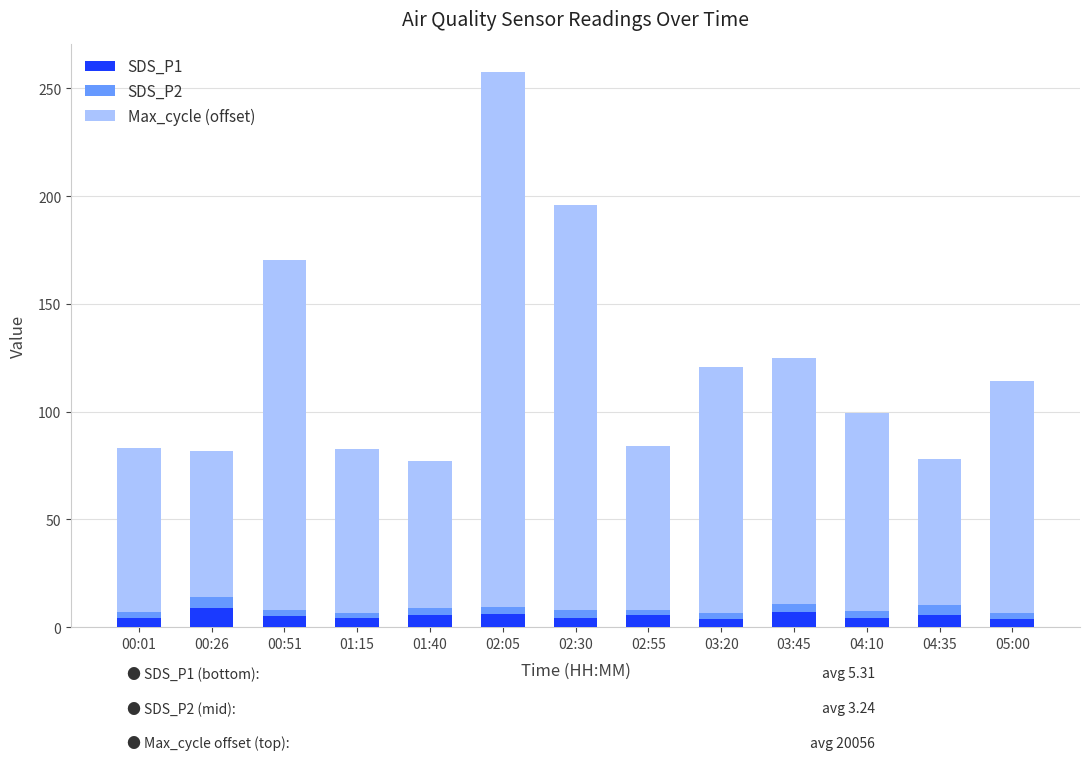

Count the number of data series in this chart.

3